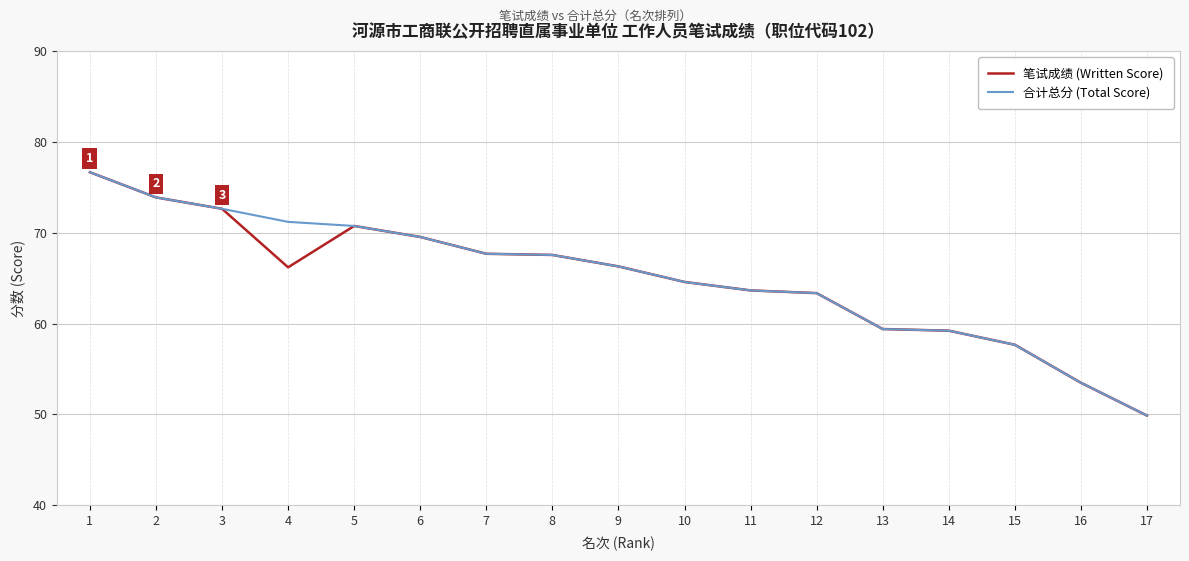

Is the value of 笔试成绩 (Written Score) at 14 greater than the value of 合计总分 (Total Score) at 17?

Yes